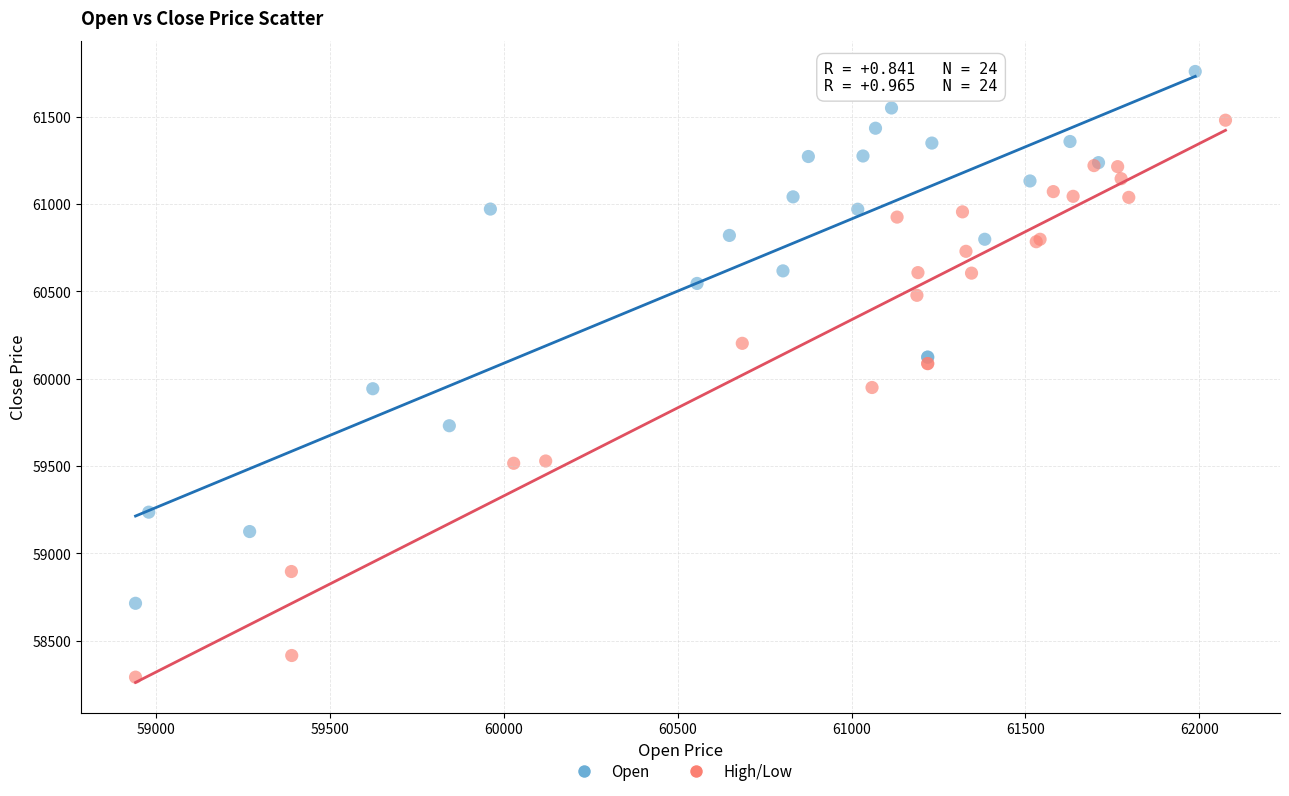

Which series has the widest spread of Y values?

High/Low